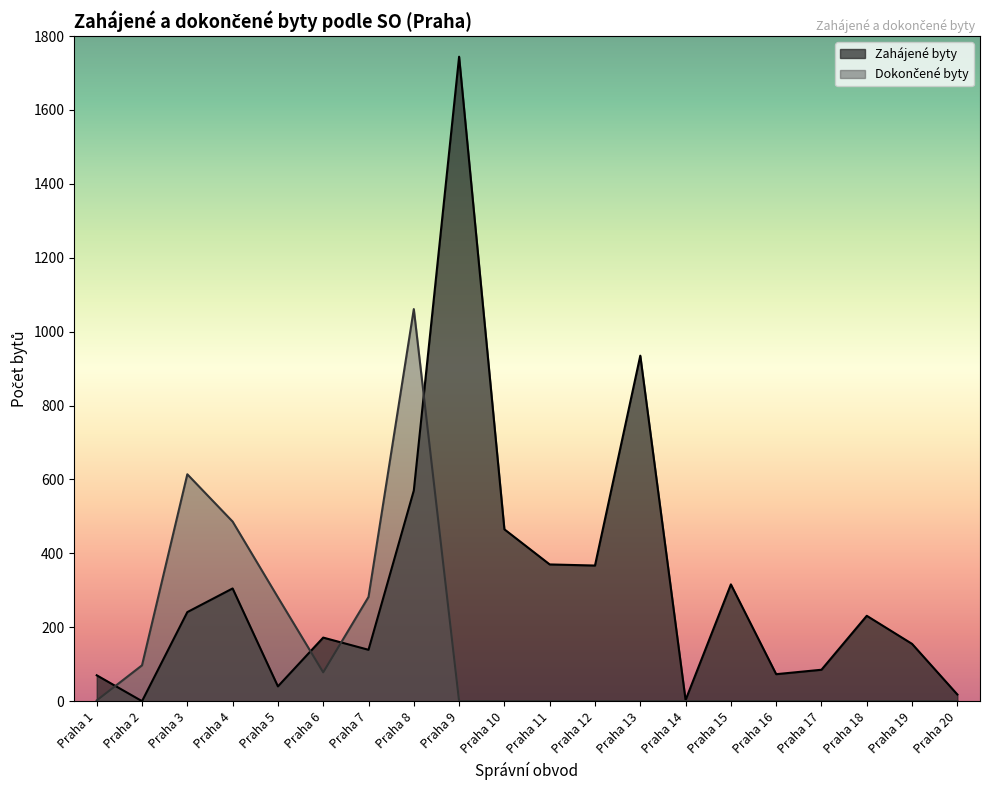

What is the total value across all series at Praha 6?

250